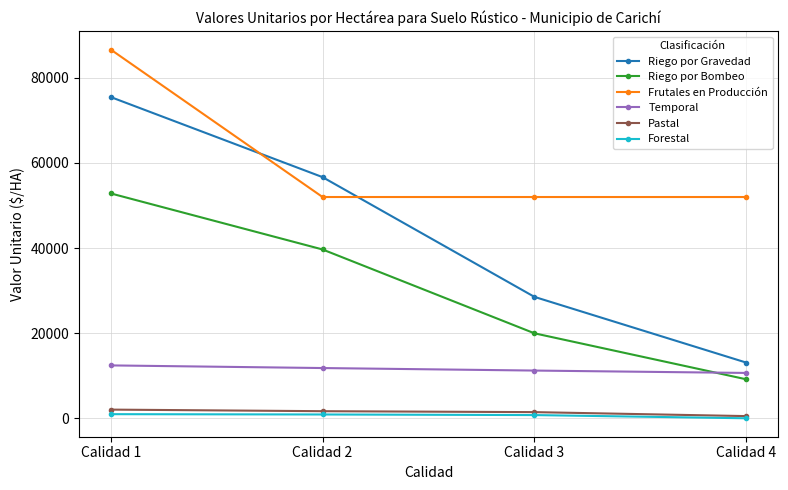

What are all the series names shown in the legend?

Riego por Gravedad, Riego por Bombeo, Frutales en Producción, Temporal, Pastal, Forestal